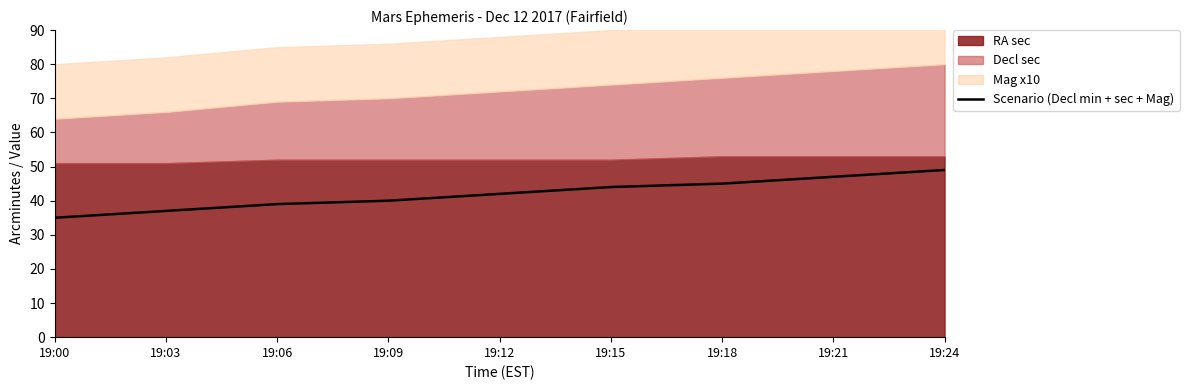

How many data points are above 42?

4